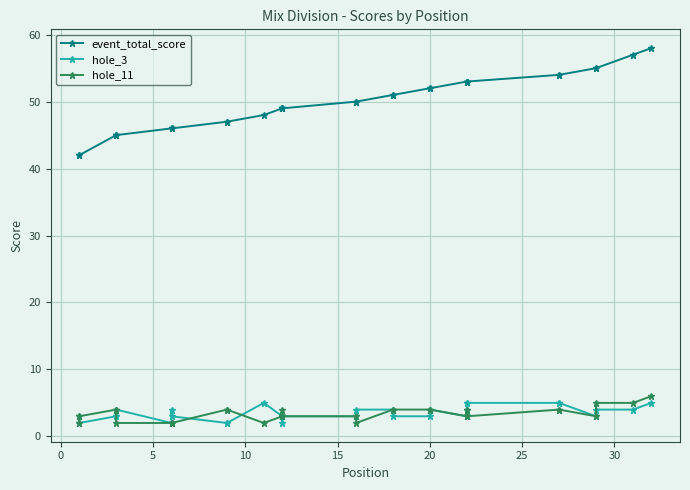

True or false: event_total_score has a value of 29 at 15.

False